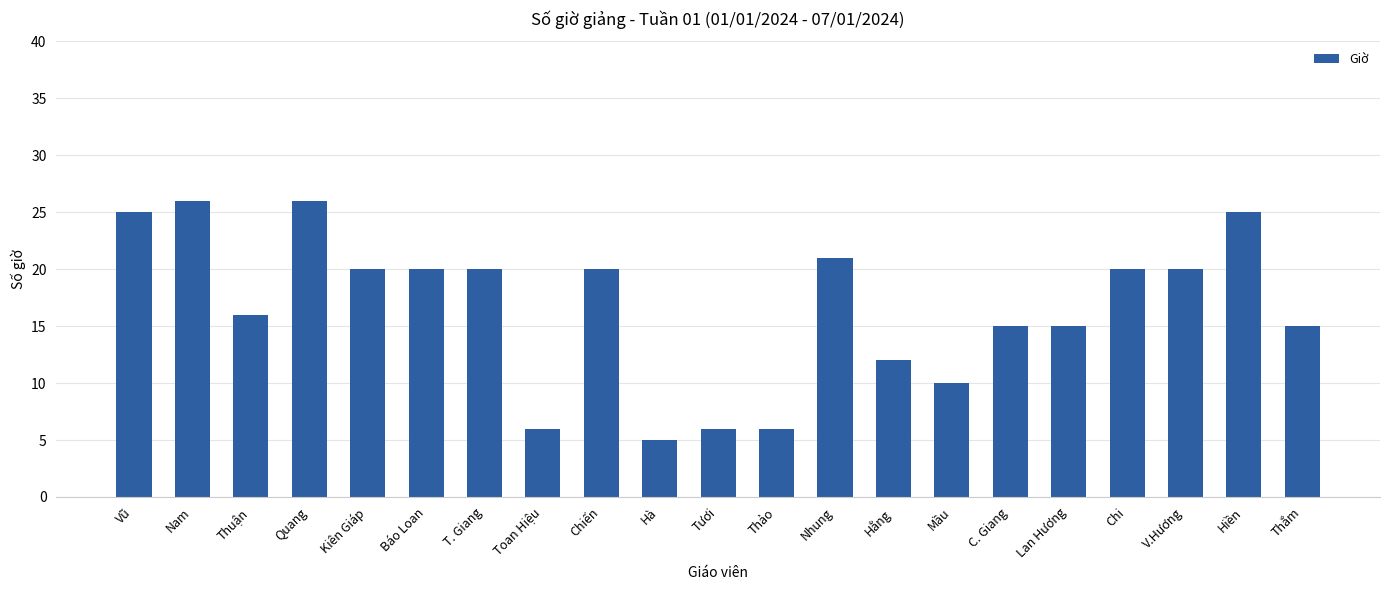

What is the approximate value at Kiên Giáp?

20